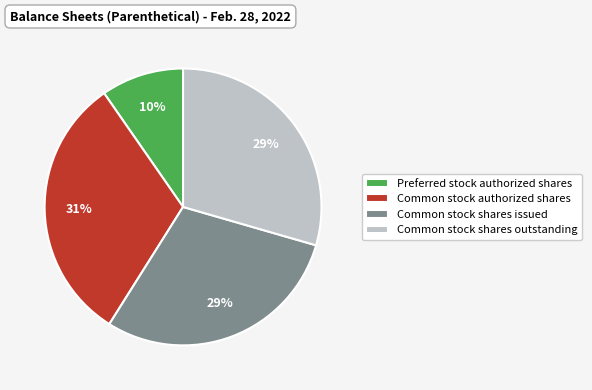

To the nearest percent, what is the average slice percentage?

25%